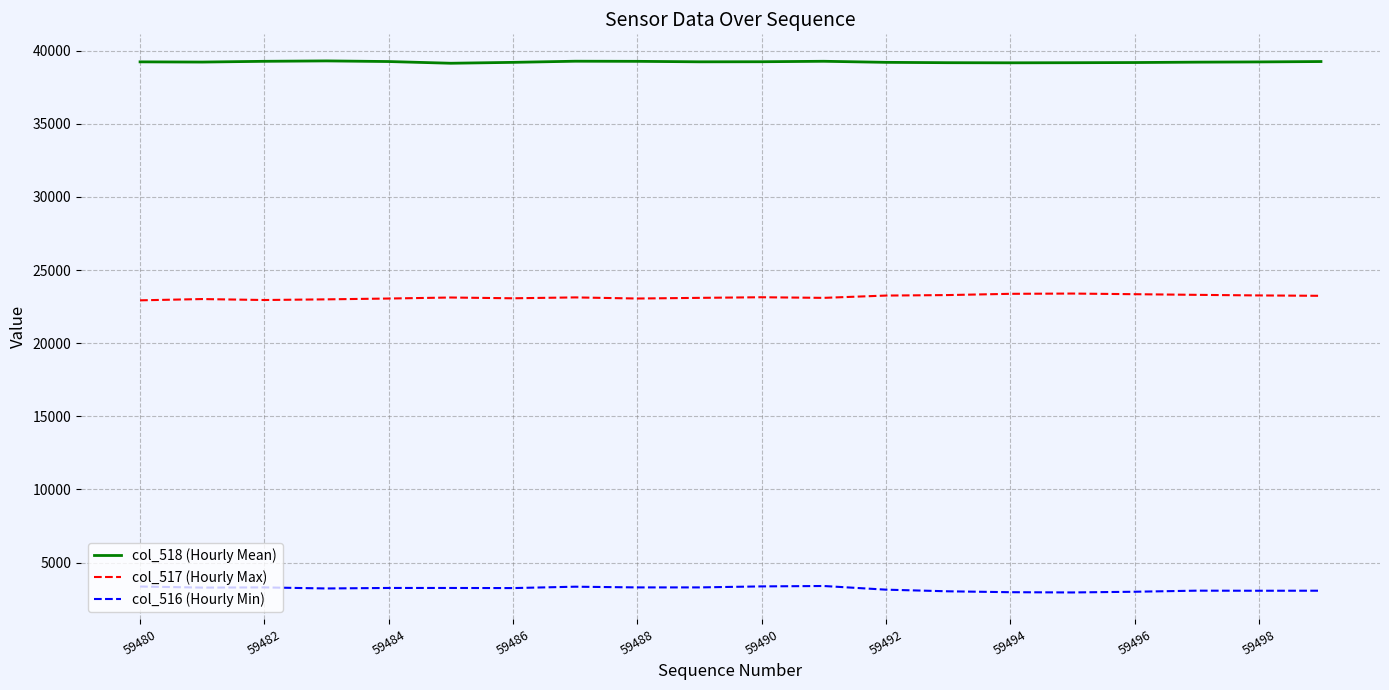

True or false: col_516 (Hourly Min) and col_518 (Hourly Mean) cross at least once.

False